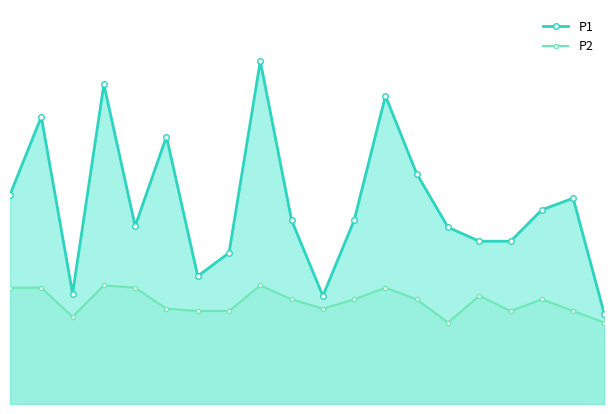

True or false: P2 and P1 cross at least once.

False